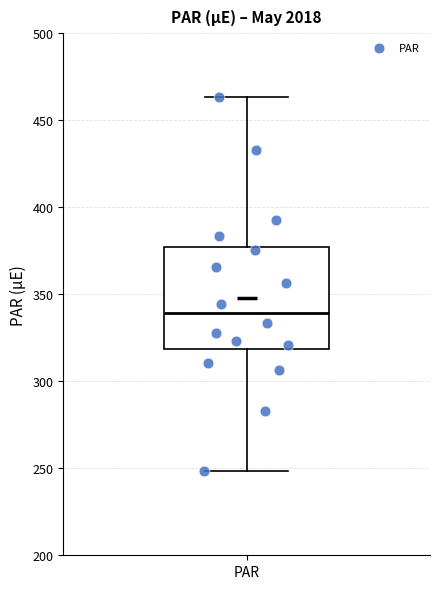

Read this box plot against the y-axis: the position of the median line, the range covered by the box, and the ends of both whiskers. The values are not printed on the chart, so give them approximately, as read against the axis.

median 340, box 320 to 375, whiskers 250 to 465